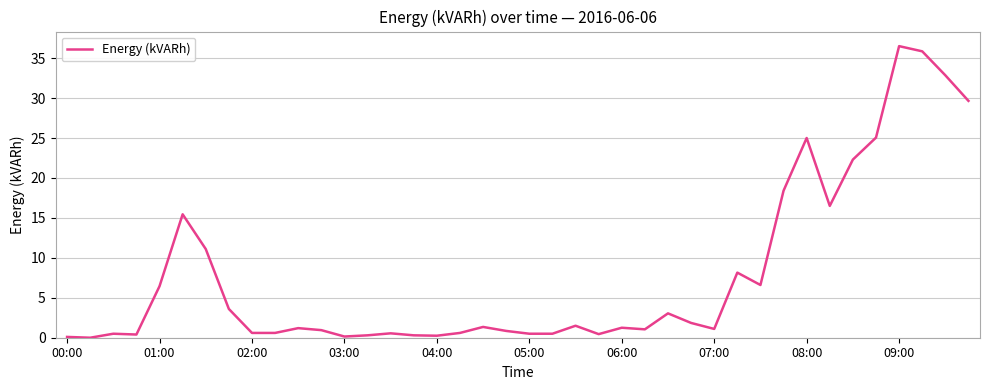

What is the maximum value shown in the chart?

36.5